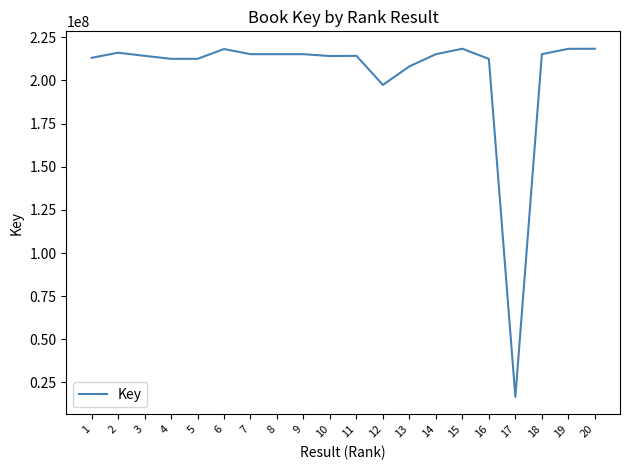

What is the sum of the values at 10 and 4?

426609004